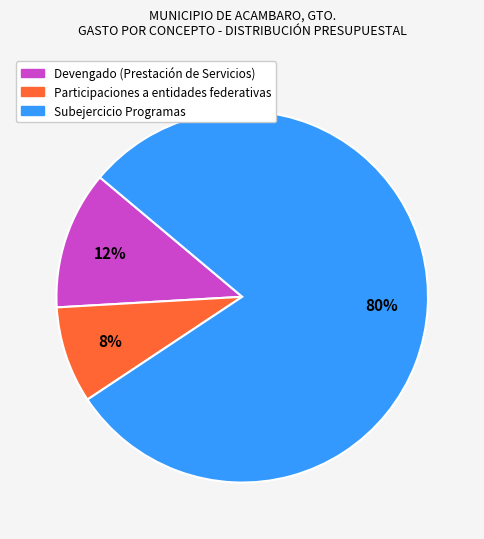

Does any single category account for the majority?

Yes